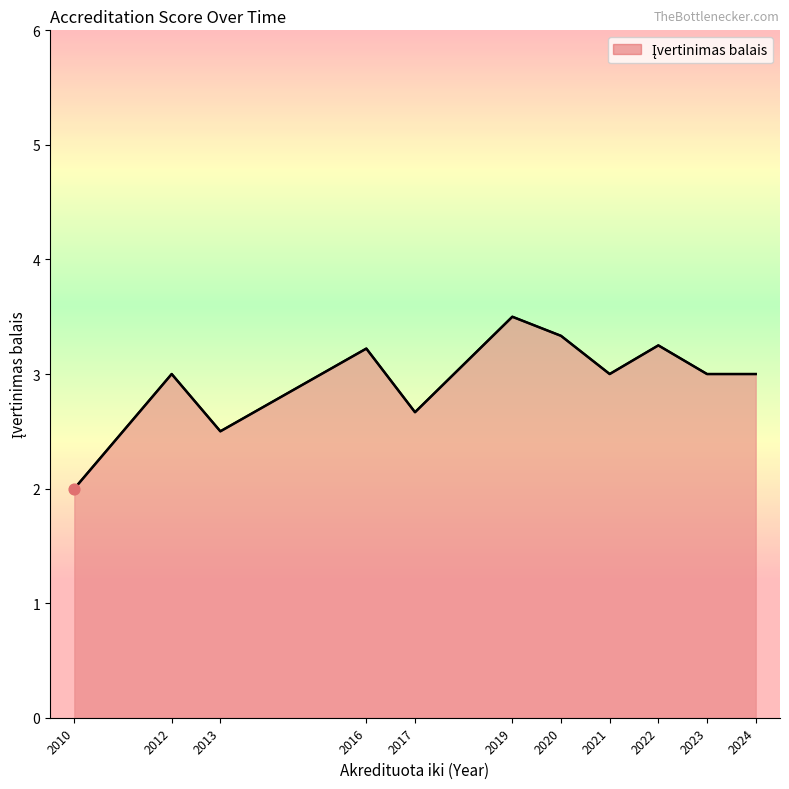

What is the change in value from 2020 to 2024?

-0.3